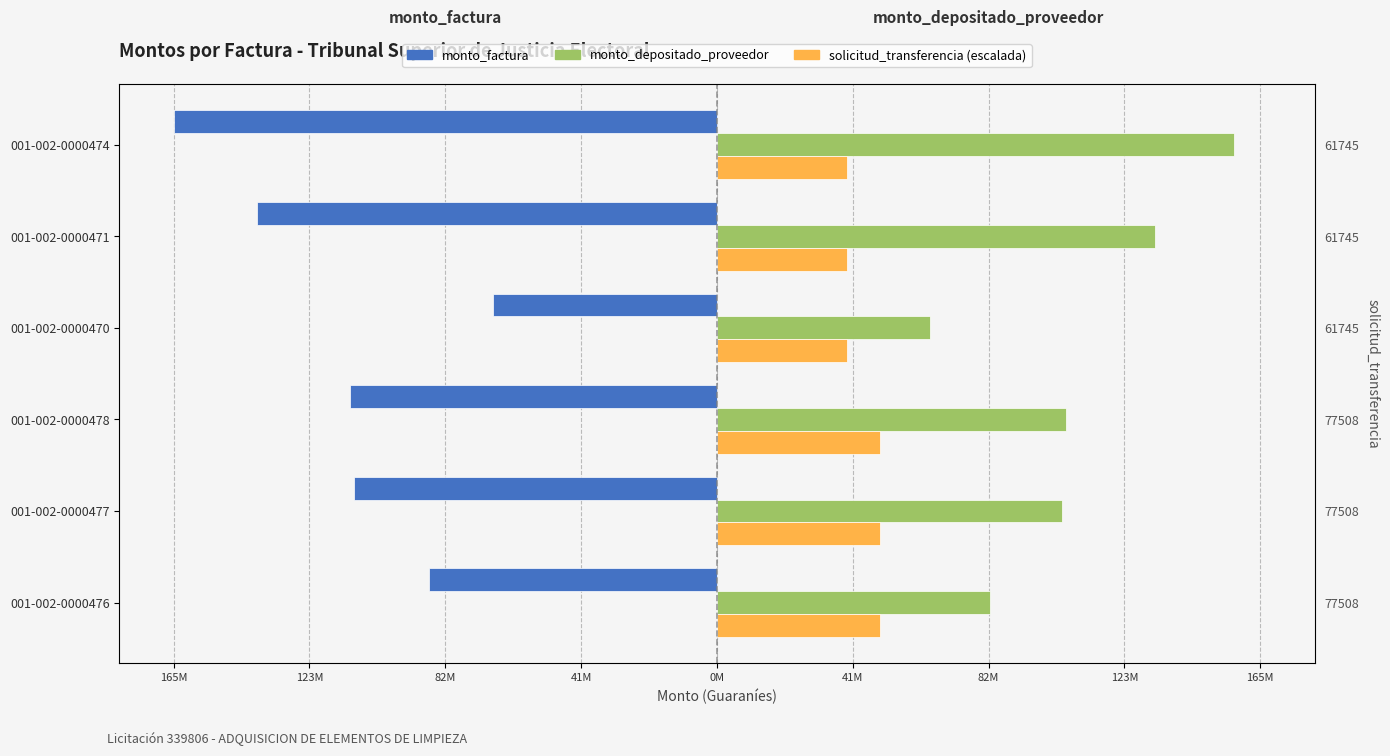

True or false: monto_depositado_proveedor has a value of 145587047.6 at 001-002-0000478.

False